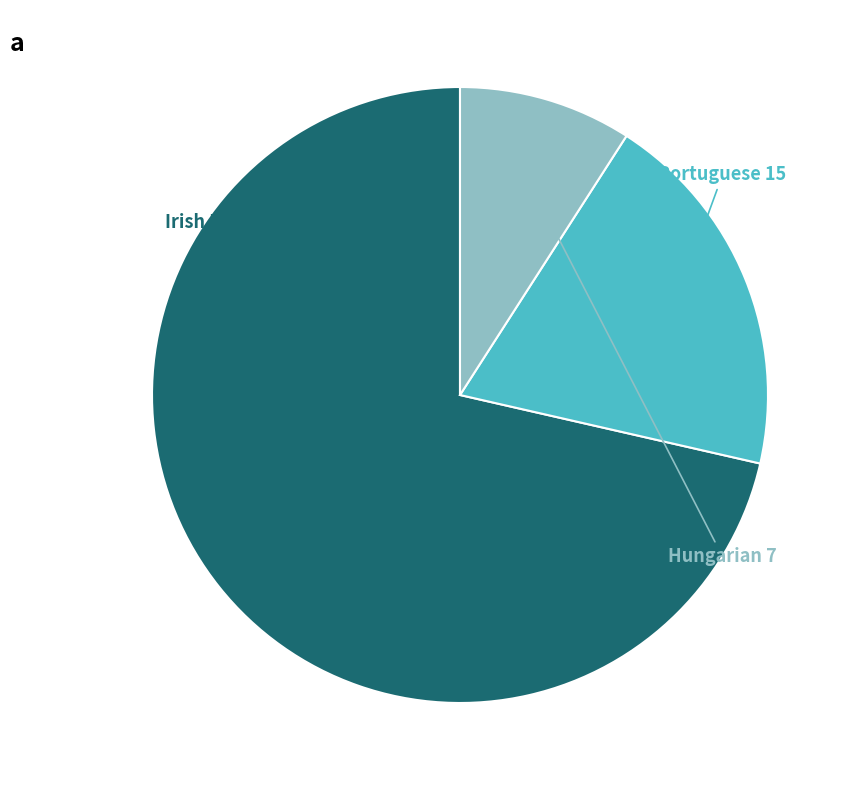

How many segments does this pie chart have?

3